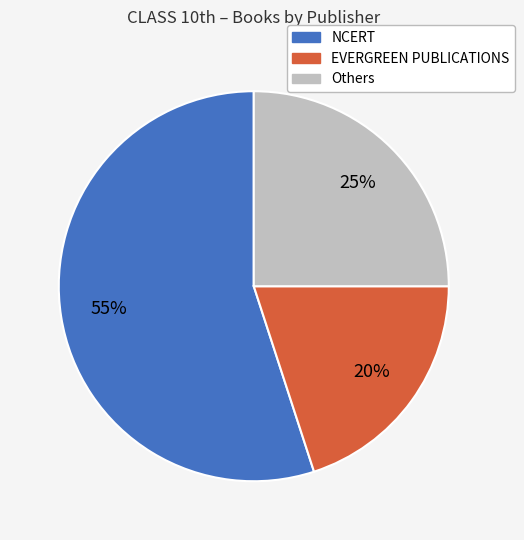

To the nearest percent, what is the difference between the largest and smallest slice percentages?

35%